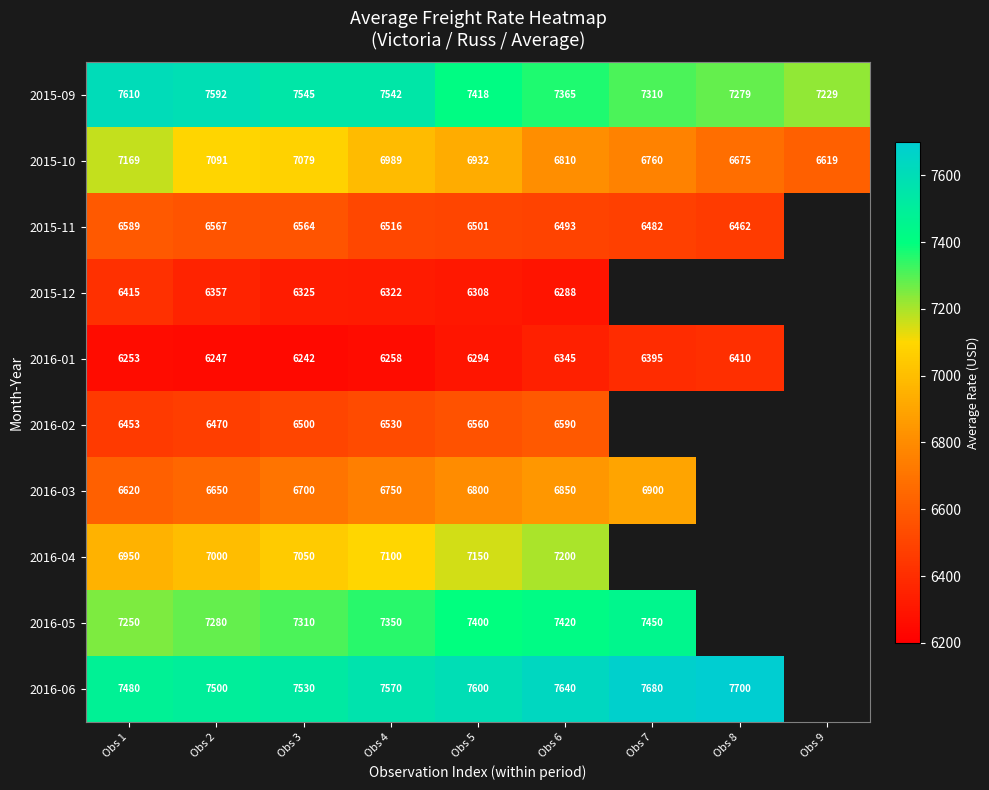

What value does the 2015-09 series have at Obs 8?

7279